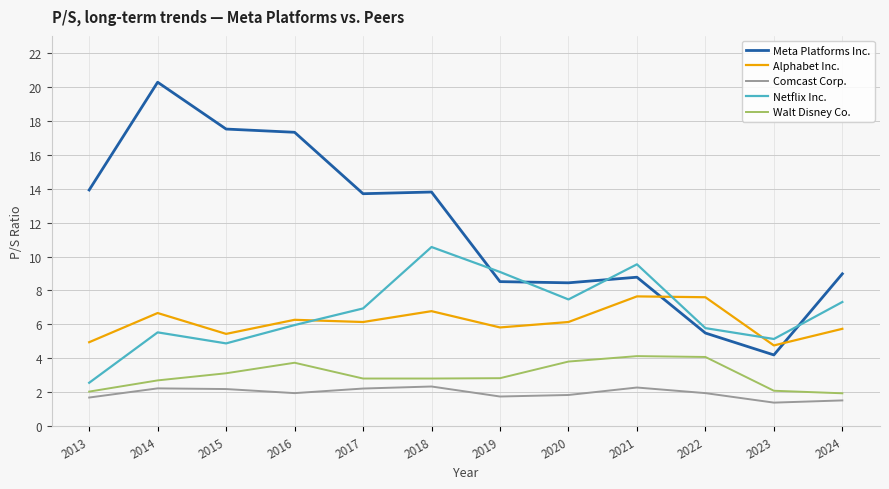

True or false: Walt Disney Co. and Meta Platforms Inc. intersect in this chart.

False